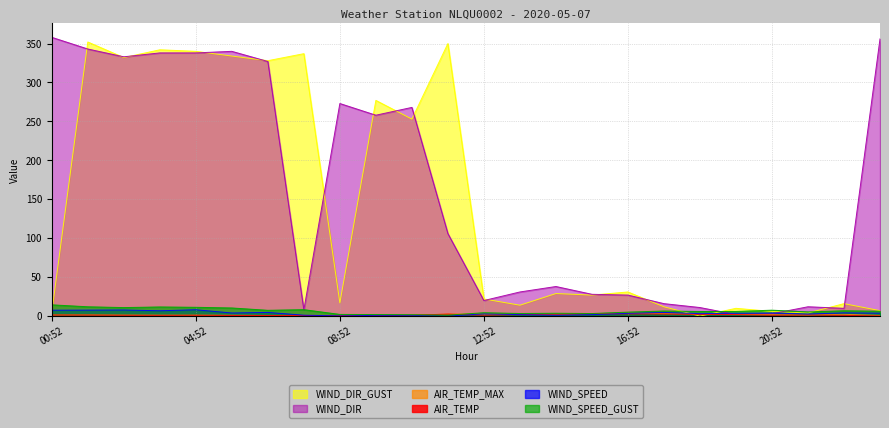

Where is WIND_SPEED_GUST nearest to the value 7?

22:52